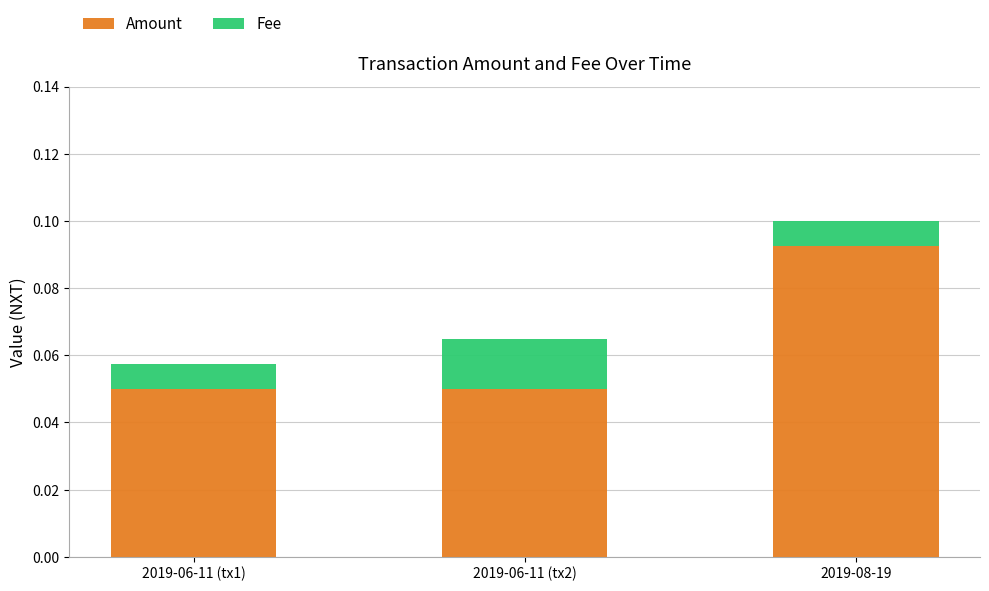

The value of Amount at 2019-08-19 is 0.0. True or false?

False